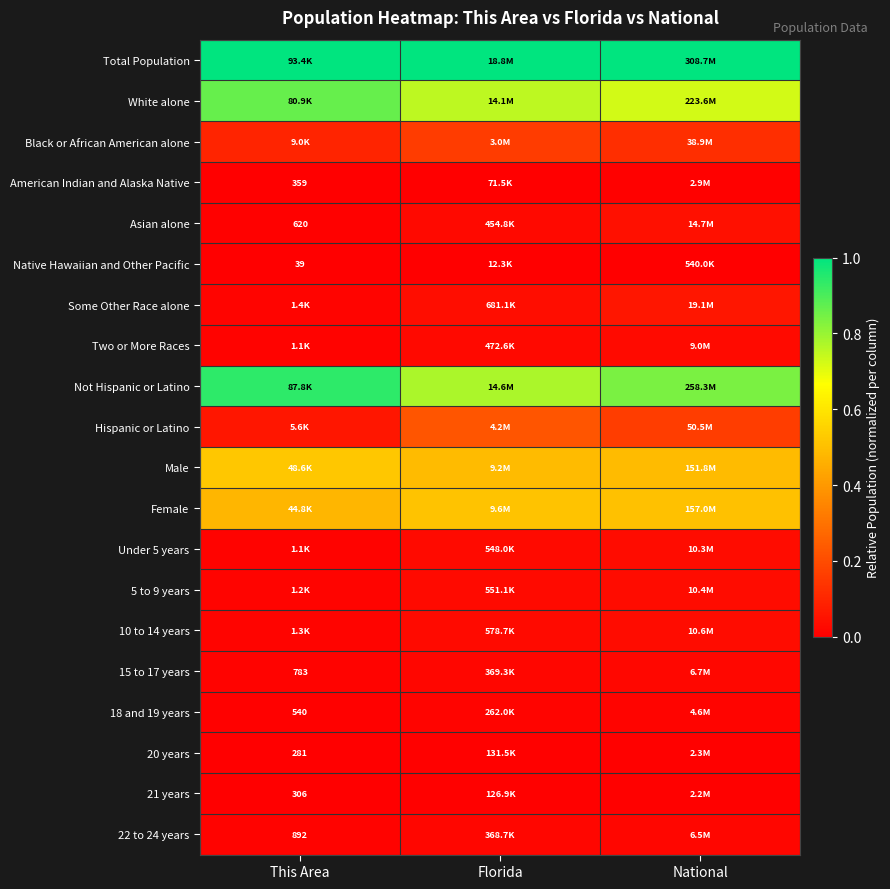

Rank the series by their maximum value, from lowest to highest.

Native Hawaiian and Other Pacific, 21 years, 20 years, American Indian and Alaska Native, 18 and 19 years, 22 to 24 years, 15 to 17 years, Two or More Races, Under 5 years, 5 to 9 years, 10 to 14 years, Asian alone, Some Other Race alone, Black or African American alone, Hispanic or Latino, Female, Male, White alone, Not Hispanic or Latino, Total Population